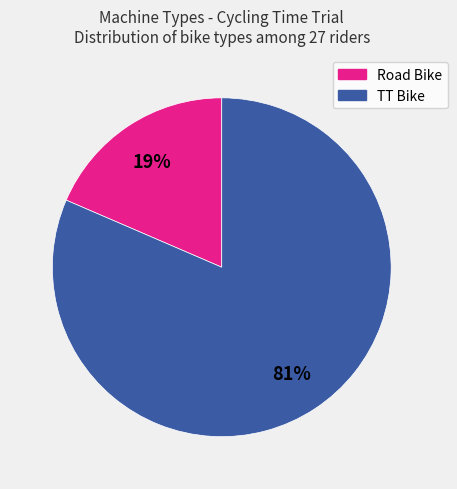

Which has a higher value, TT Bike or Road Bike?

TT Bike